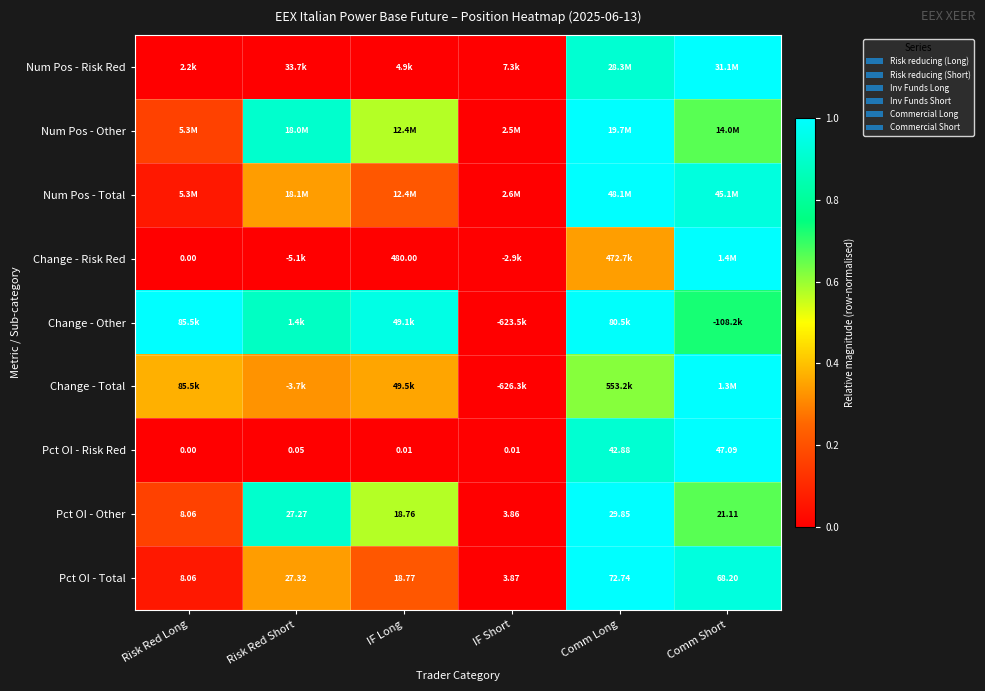

Is the value of Pct OI - Risk Red at IF Short greater than the value of Change - Risk Red at Risk Red Long?

Yes